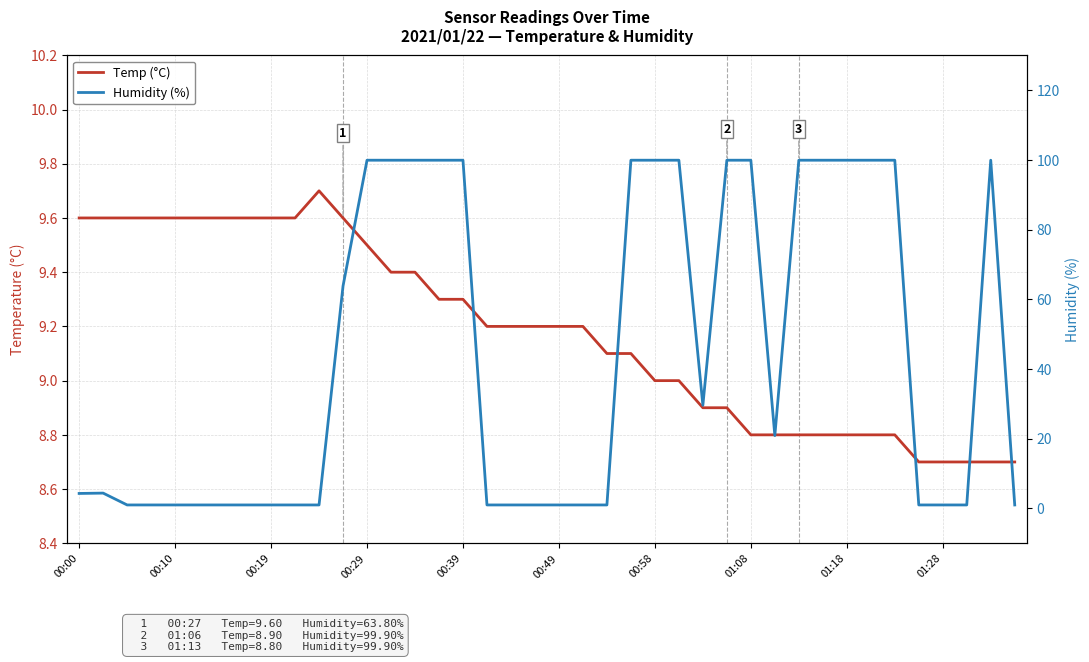

Which series has the largest total across all categories?

Humidity (%)